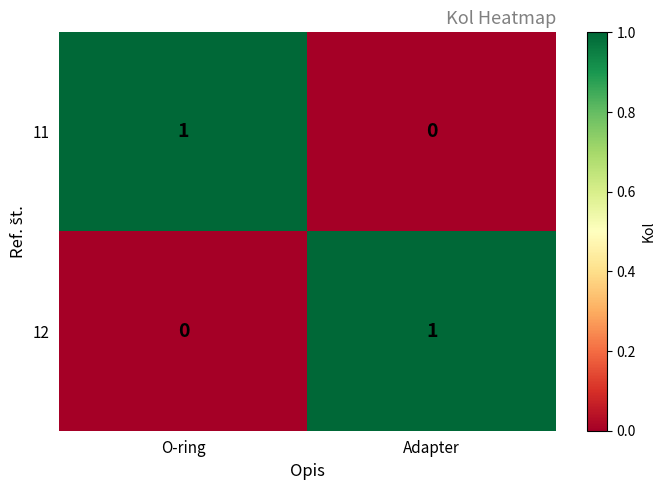

Reading left to right, list all the values displayed in this chart.

11: O-ring=1	Adapter=0
12: O-ring=0	Adapter=1